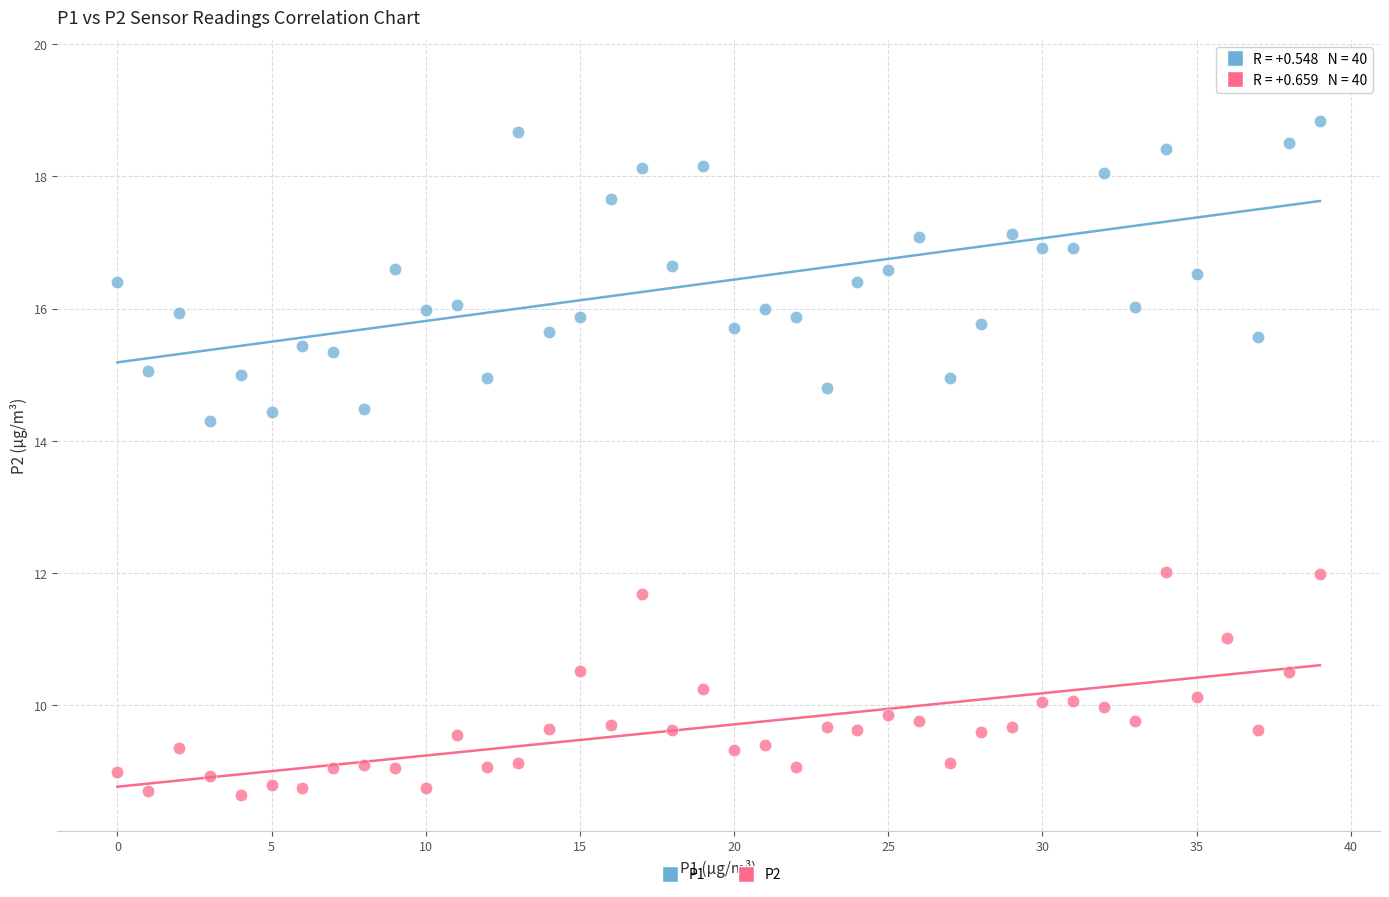

Which series has the widest spread of Y values?

P1